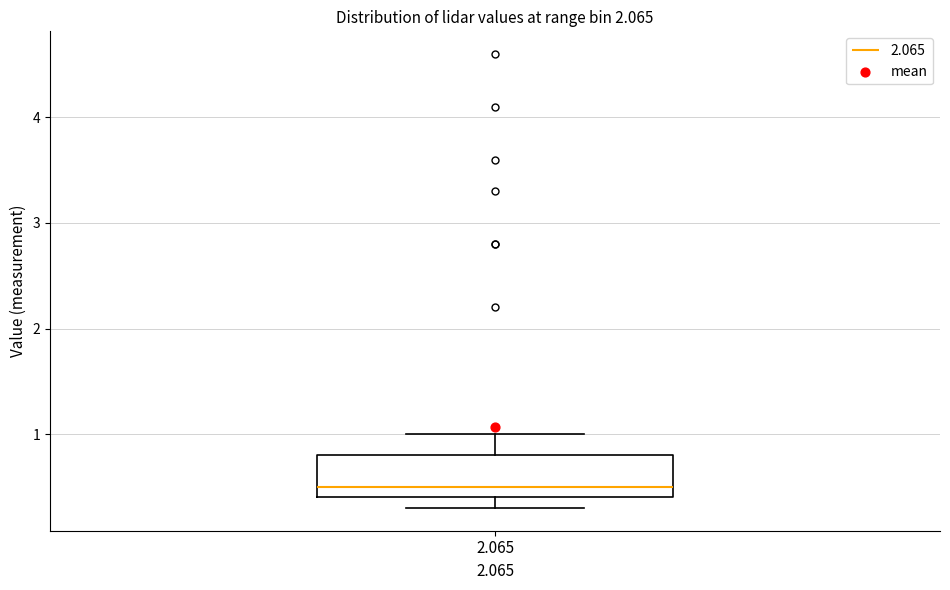

Read this box plot against the y-axis: the position of the median line, the range covered by the box, and the ends of both whiskers. The values are not printed on the chart, so give them approximately, as read against the axis.

median 0.5, box 0.4 to 0.8, whiskers 0.3 to 1.0